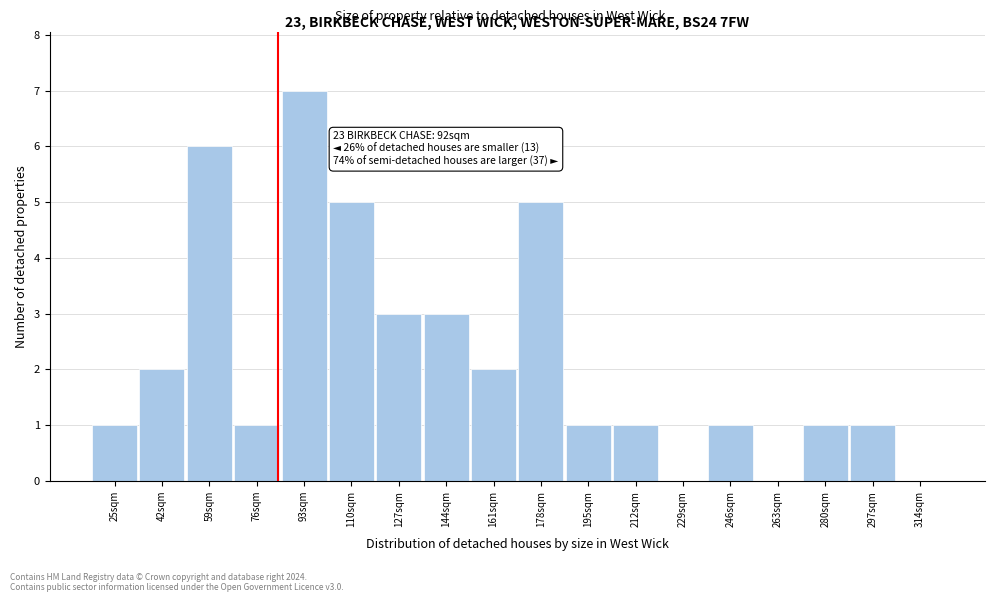

Reading right to left, transcribe all the data shown in this chart.

314sqm=0	297sqm=1	280sqm=1	263sqm=0	246sqm=1	229sqm=0	212sqm=1	195sqm=1	178sqm=5	161sqm=2	144sqm=3	127sqm=3	110sqm=5	93sqm=7	76sqm=1	59sqm=6	42sqm=2	25sqm=1